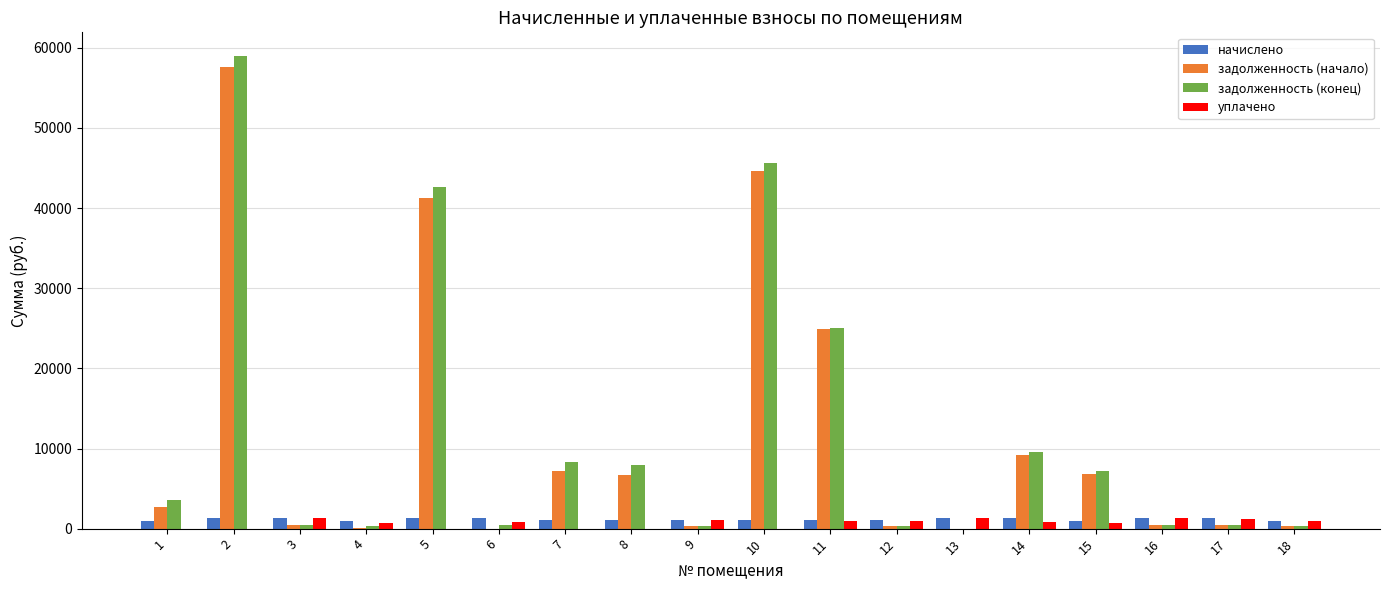

What is the sum of the уплачено values at 18 and 6?

1804.4